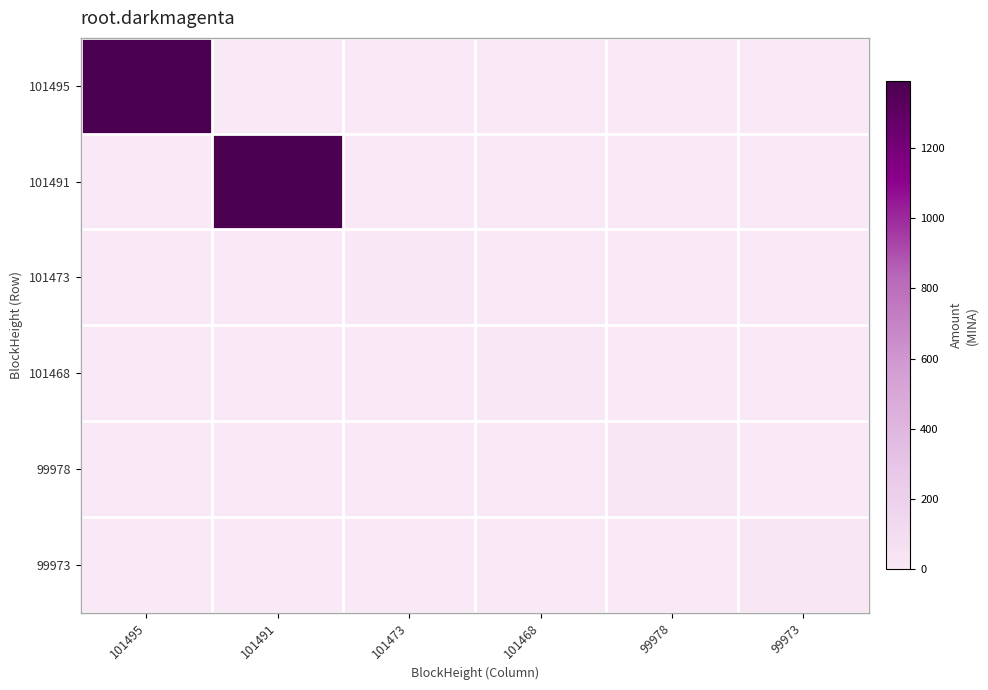

Reading left to right, extract all data points from this chart.

101495: 101495=1390.3	101491=0.0	101473=0.0	101468=0.0	99978=0.0	99973=0.0
101491: 101495=0.0	101491=1390.4	101473=0.0	101468=0.0	99978=0.0	99973=0.0
101473: 101495=0.0	101491=0.0	101473=9.9	101468=0.0	99978=0.0	99973=0.0
101468: 101495=0.0	101491=0.0	101473=0.0	101468=10.0	99978=0.0	99973=0.0
99978: 101495=0.0	101491=0.0	101473=0.0	101468=0.0	99978=18.9	99973=0.0
99973: 101495=0.0	101491=0.0	101473=0.0	101468=0.0	99978=0.0	99973=20.0